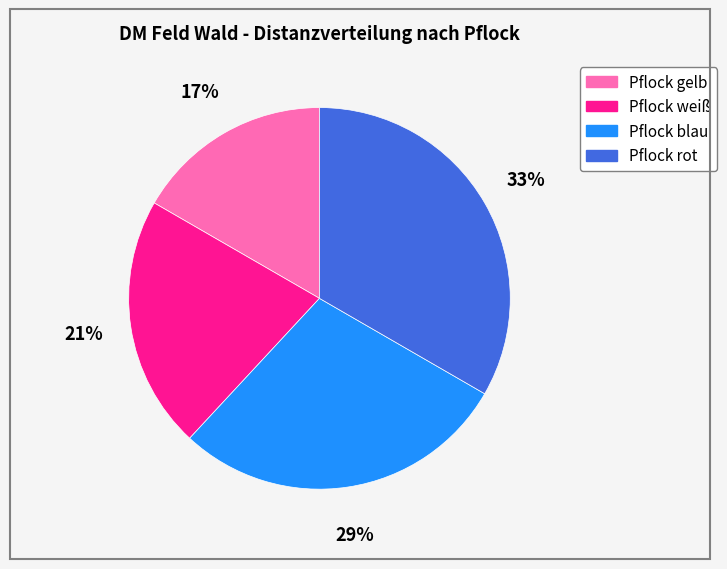

To the nearest percent, what is the combined percentage of Pflock rot and Pflock gelb?

50%